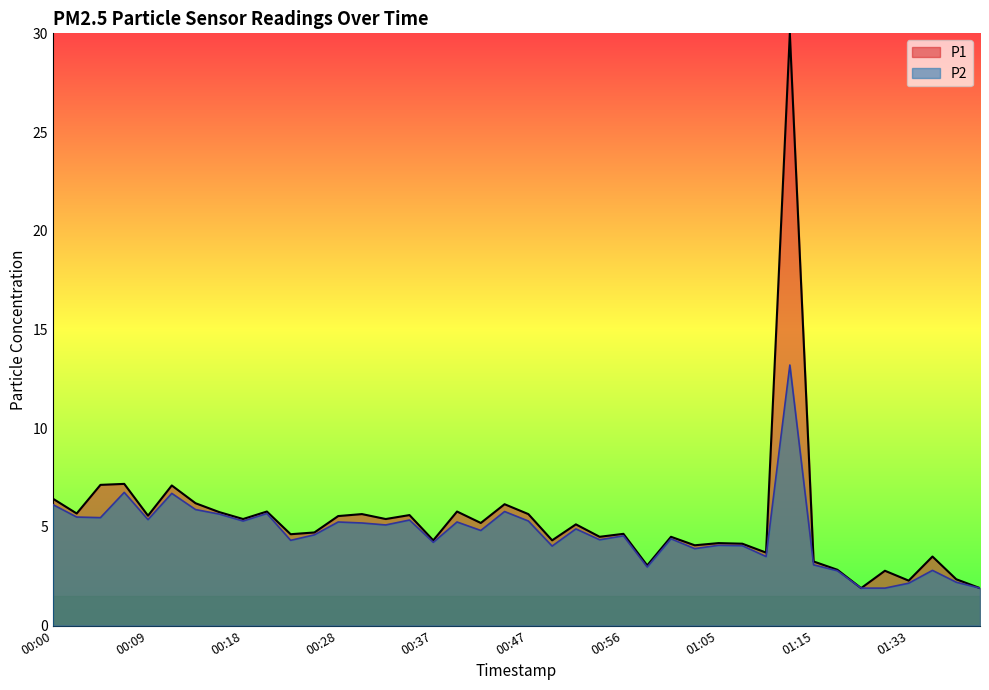

The chart shows a value of 5.7 at 00:16. True or false?

True